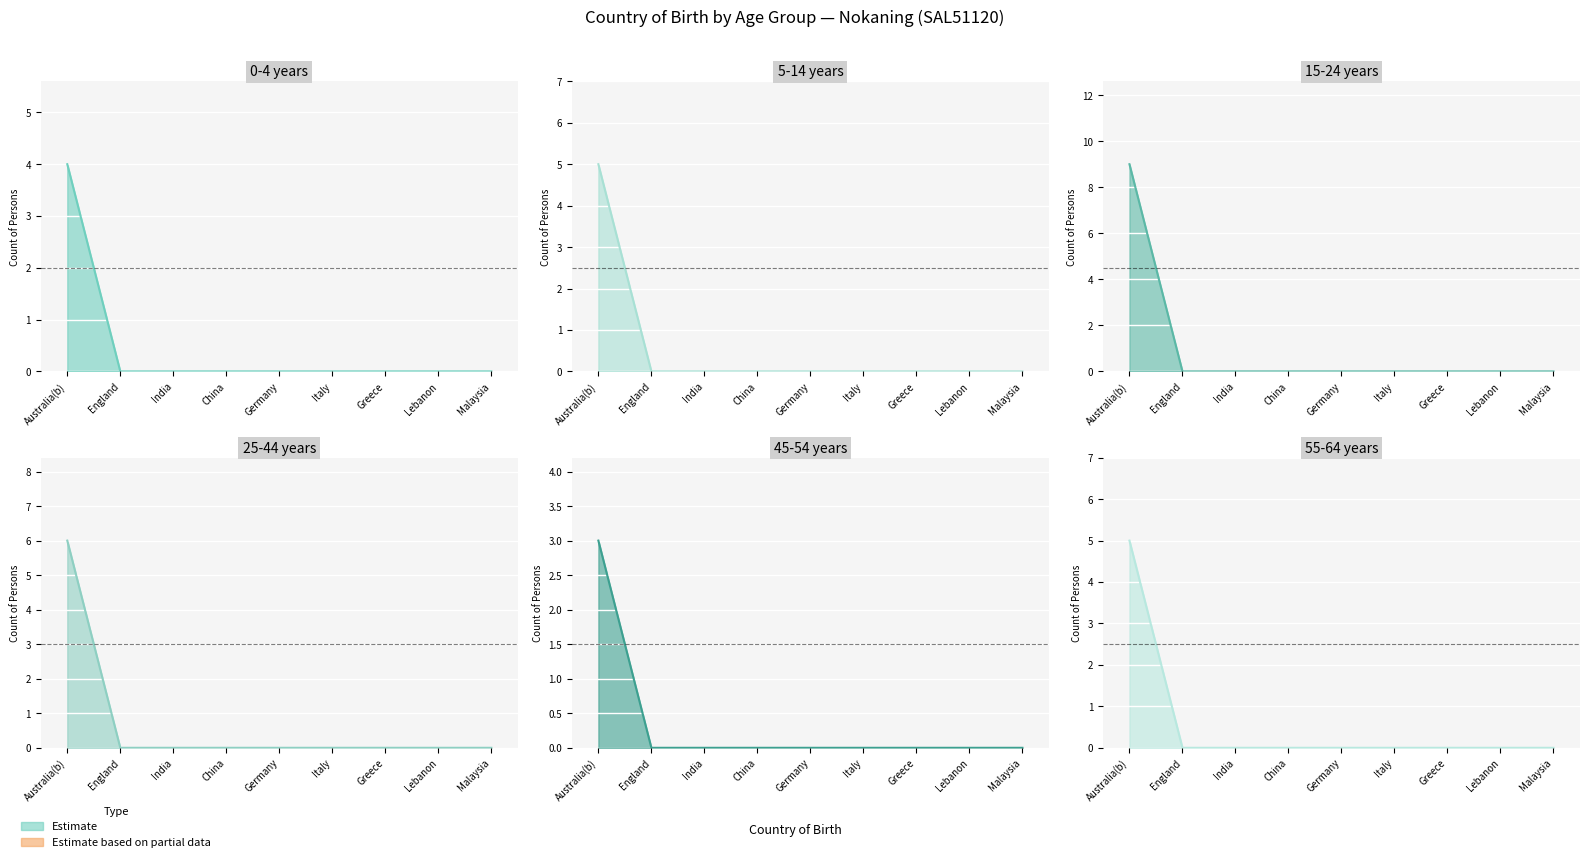

How many lines are shown in the chart?

6